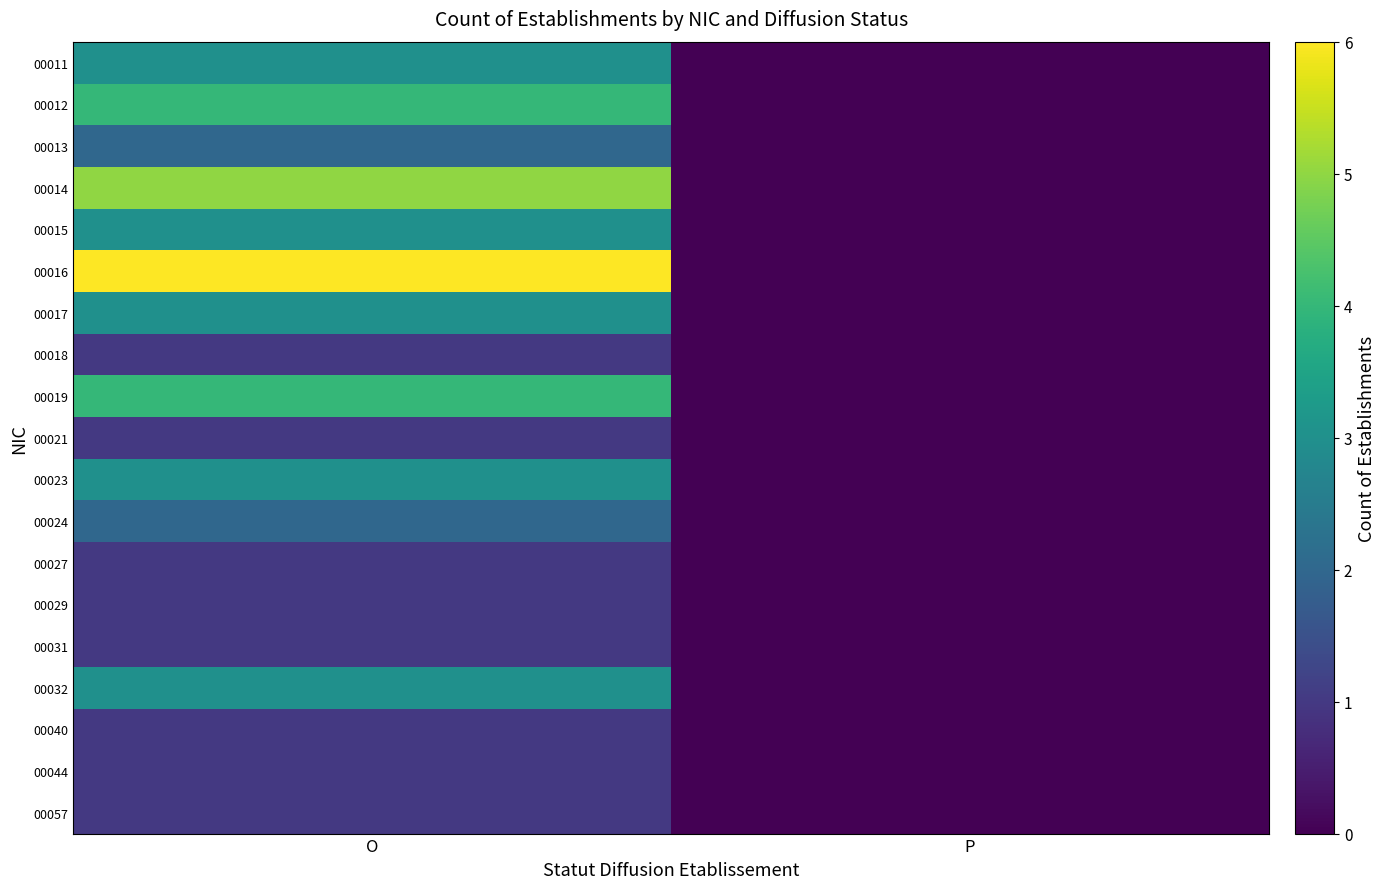

What is the greatest value displayed?

6